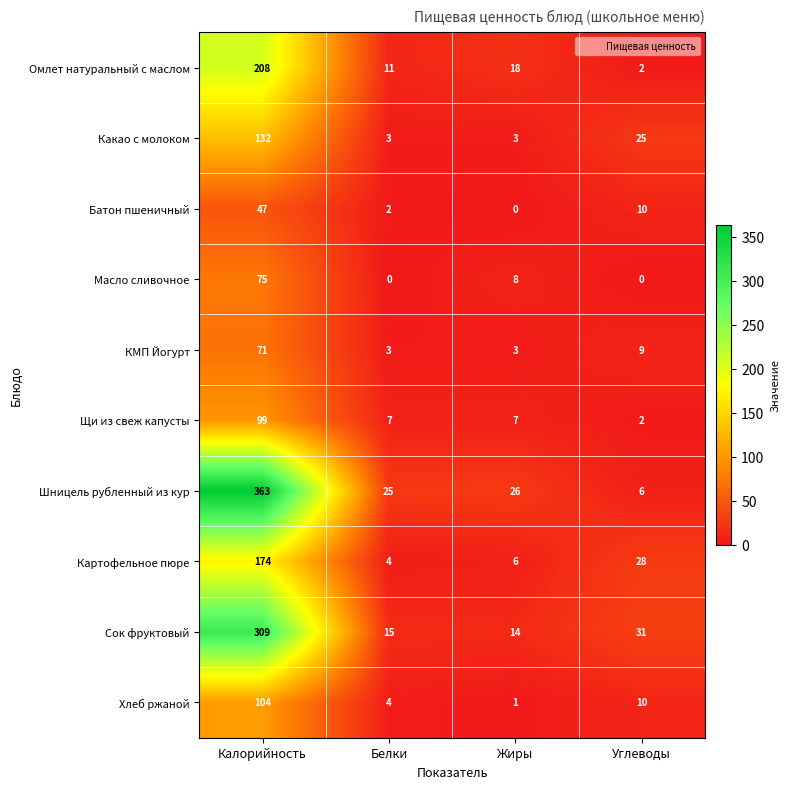

What is the difference between the Хлеб ржаной values at Жиры and Углеводы?

9